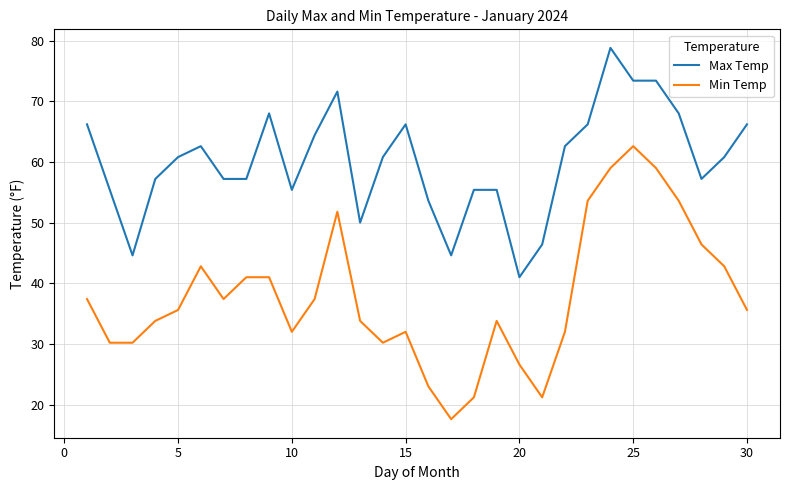

True or false: Min Temp and Max Temp cross at least once.

False